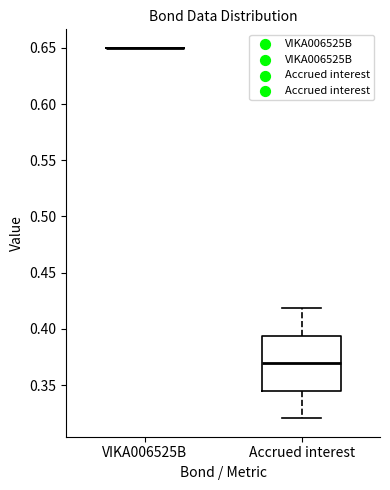

Reading left to right, transcribe this box plot: for each box, give where its median line is, the range the box spans, and where its two whiskers end, as read against the y-axis. The values are not printed on the chart, so give them approximately, as read against the axis.

VIKA006525B: box collapsed to a line at 0.650, whiskers 0.650 to 0.650
Accrued interest: median 0.370, box 0.345 to 0.395, whiskers 0.320 to 0.420